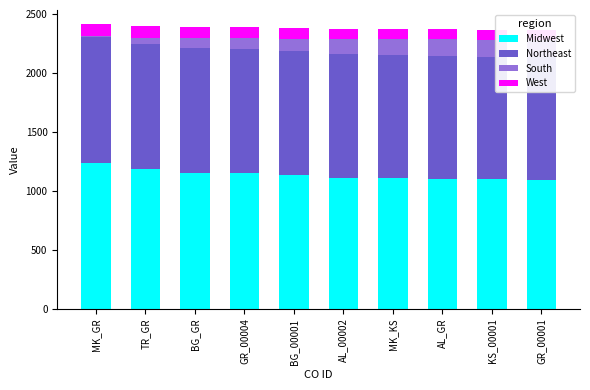

At which label does Midwest reach its peak?

MK_GR